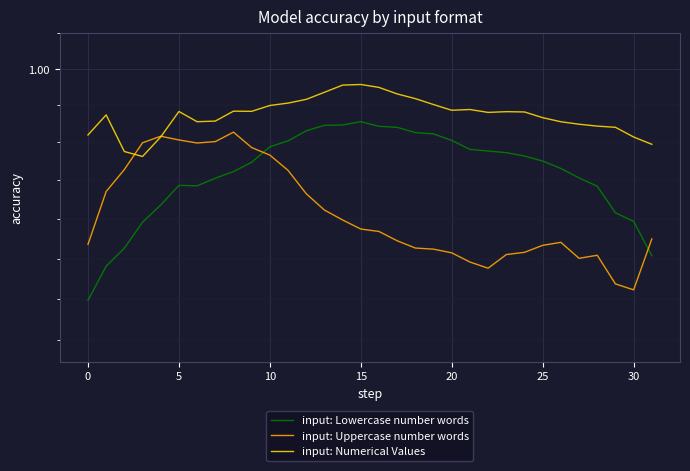

Is the value of input: Lowercase number words at 28 greater than the value of input: Numerical Values at 29?

No